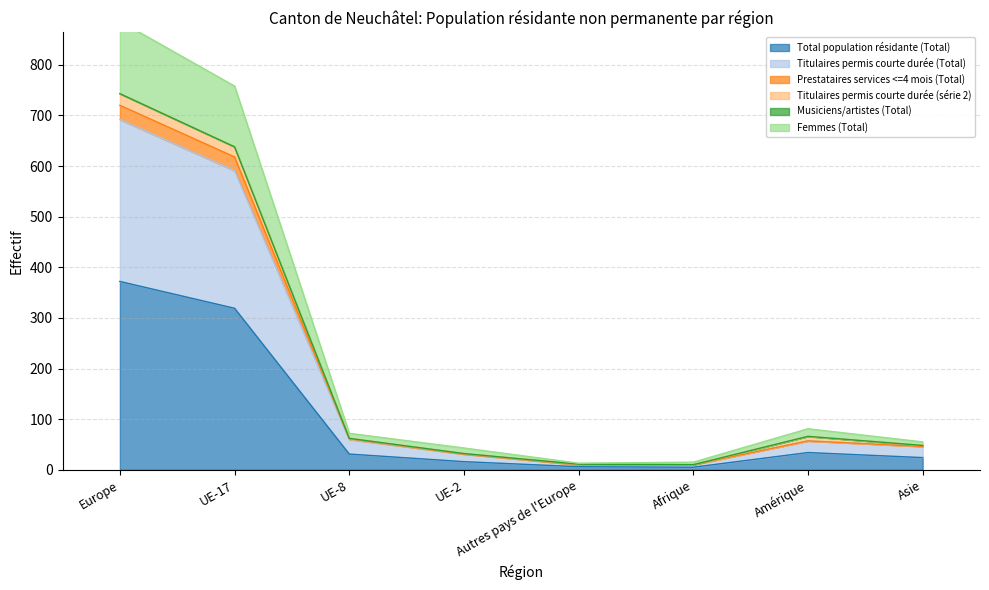

Between UE-17 and Autres pays de l'Europe, which is larger?

UE-17